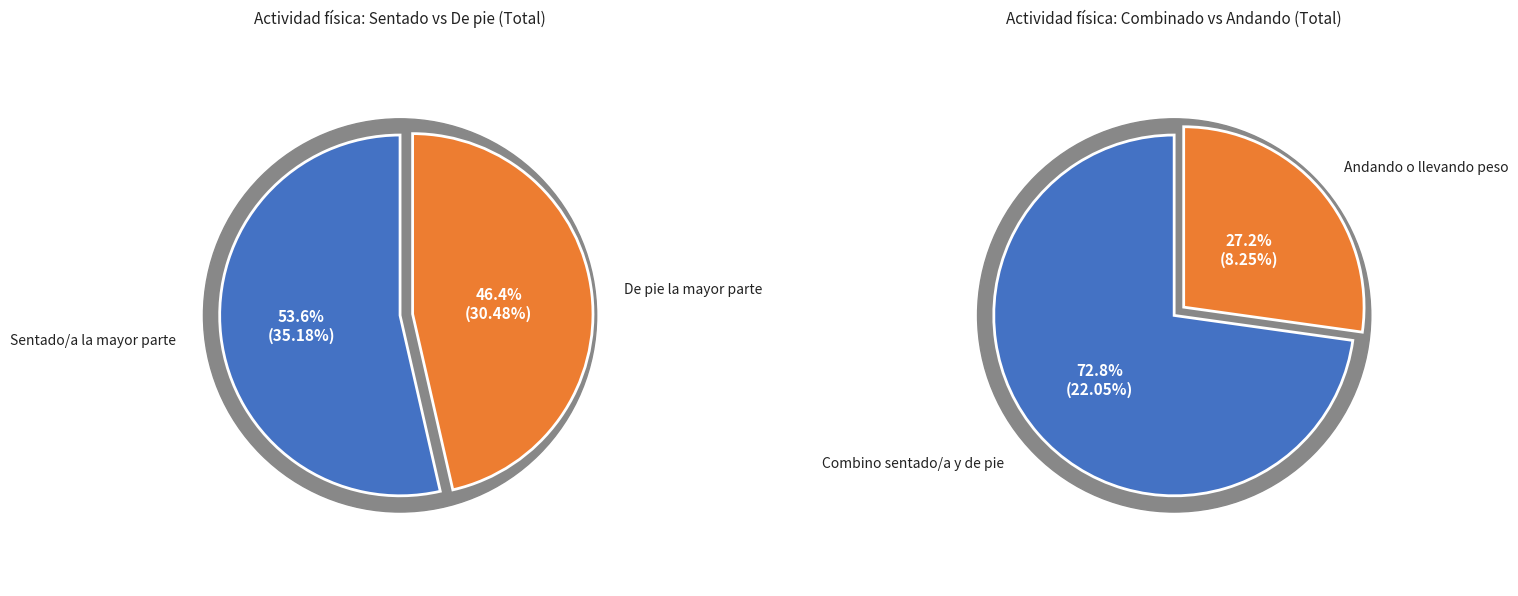

What is the largest slice in the pie chart?

Estoy sentado/a la mayor parte del tiempo